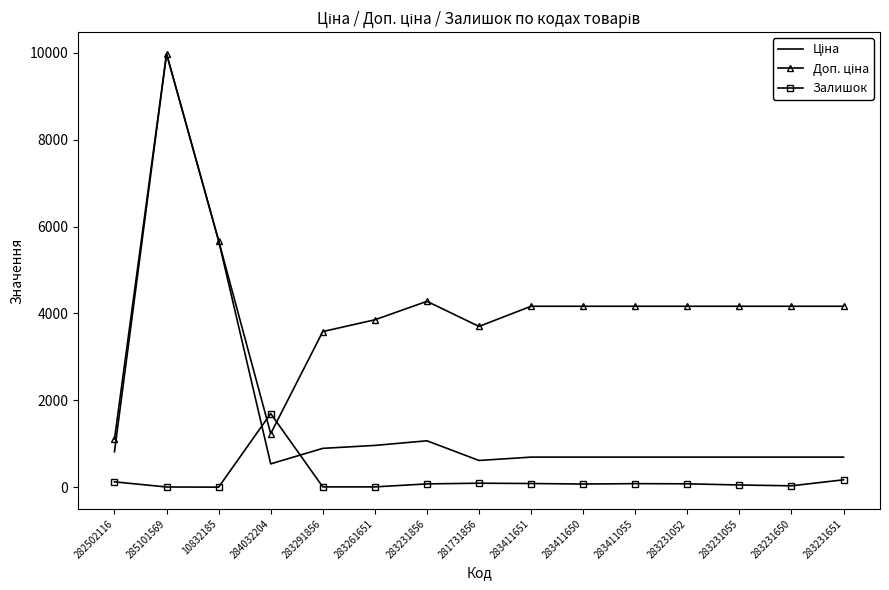

What is the greatest value displayed?

9975.0